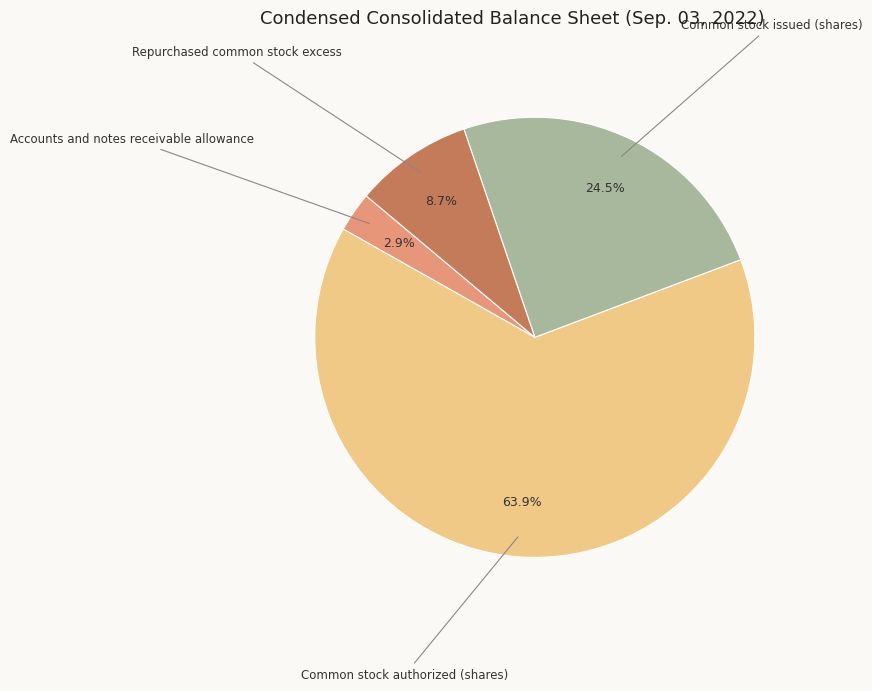

Rank the categories by value from lowest to highest.

Accounts and notes receivable allowance, Repurchased common stock excess, Common stock issued (shares), Common stock authorized (shares)